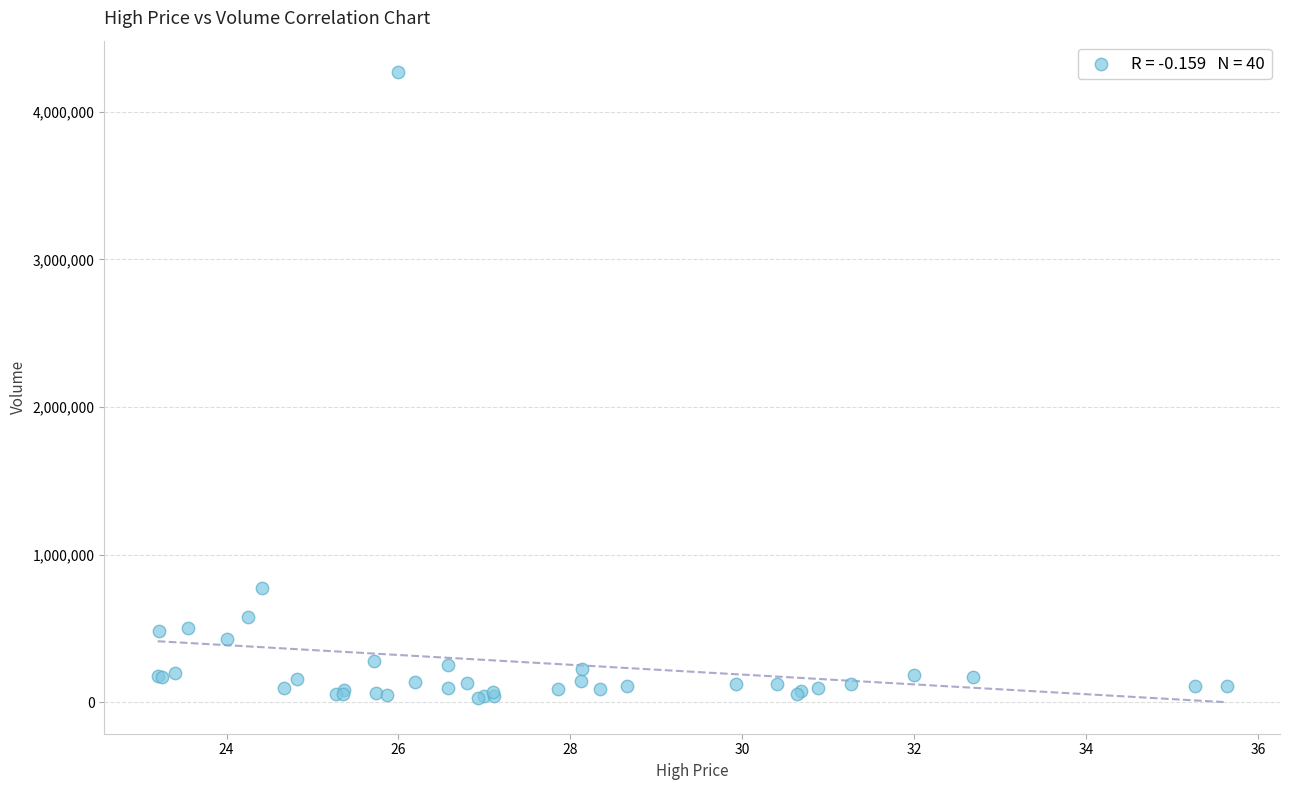

What Y value in the scatter plot is closest to 2149050?

772300